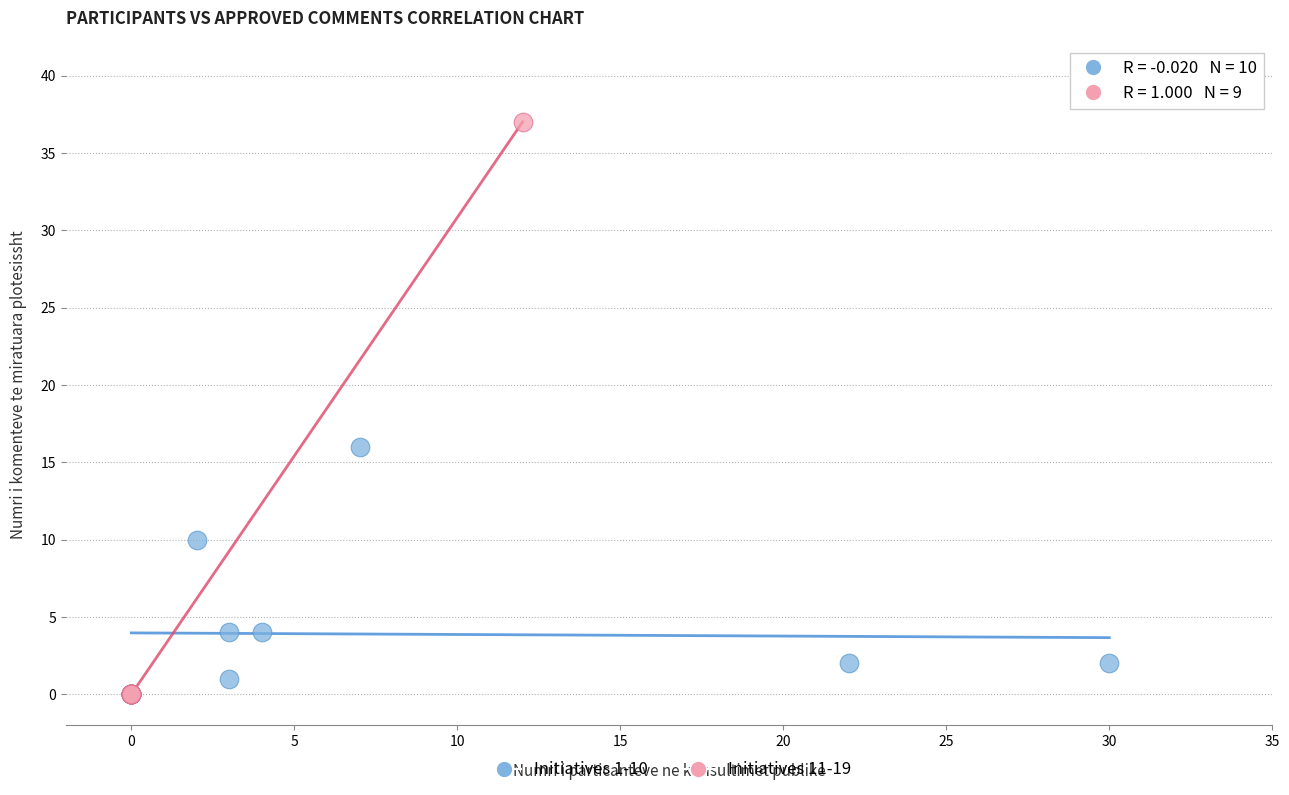

Which series has the widest spread of Y values?

Initiatives 11-19